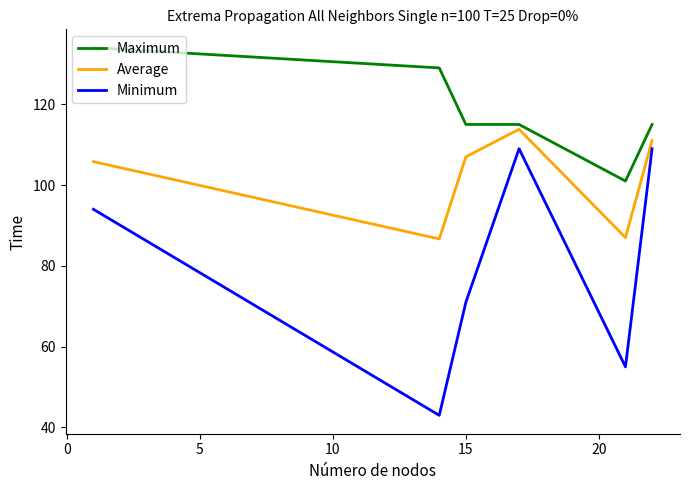

What is the minimum value for Maximum?

101.0